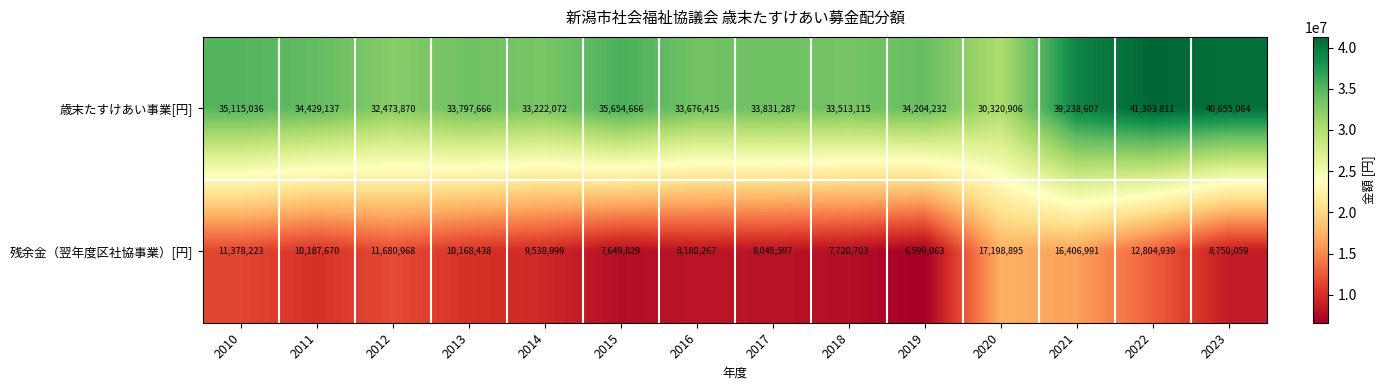

List the series in order of their peak value, lowest first.

残余金（翌年度区社協事業）[円], 歳末たすけあい事業[円]